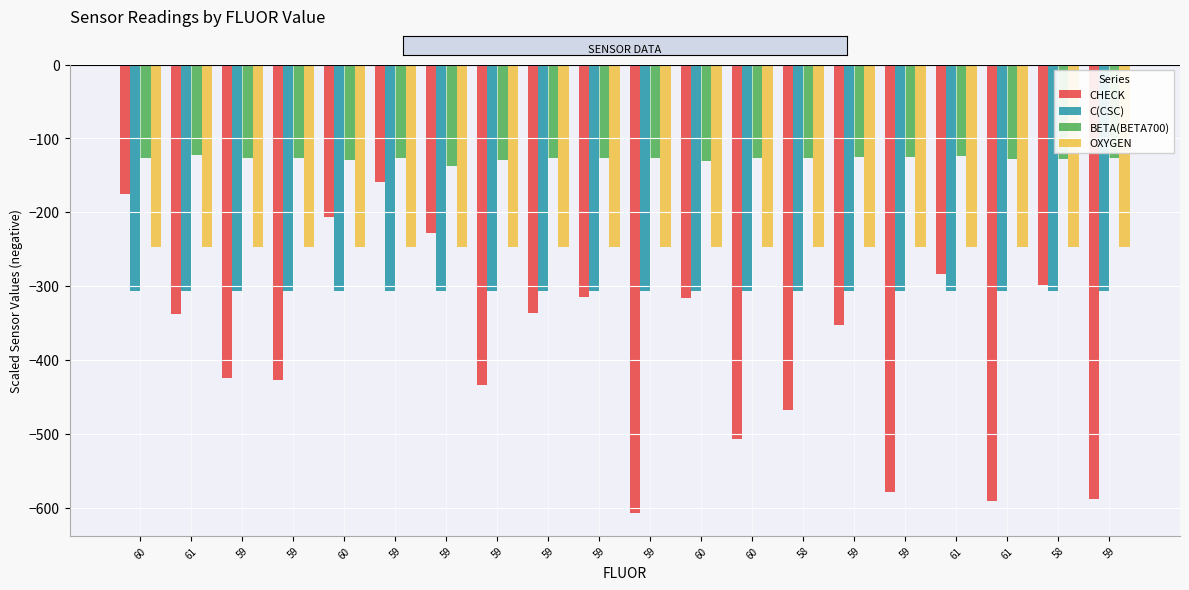

What are all the series names shown in the legend?

CHECK, C(CSC), BETA(BETA700), OXYGEN